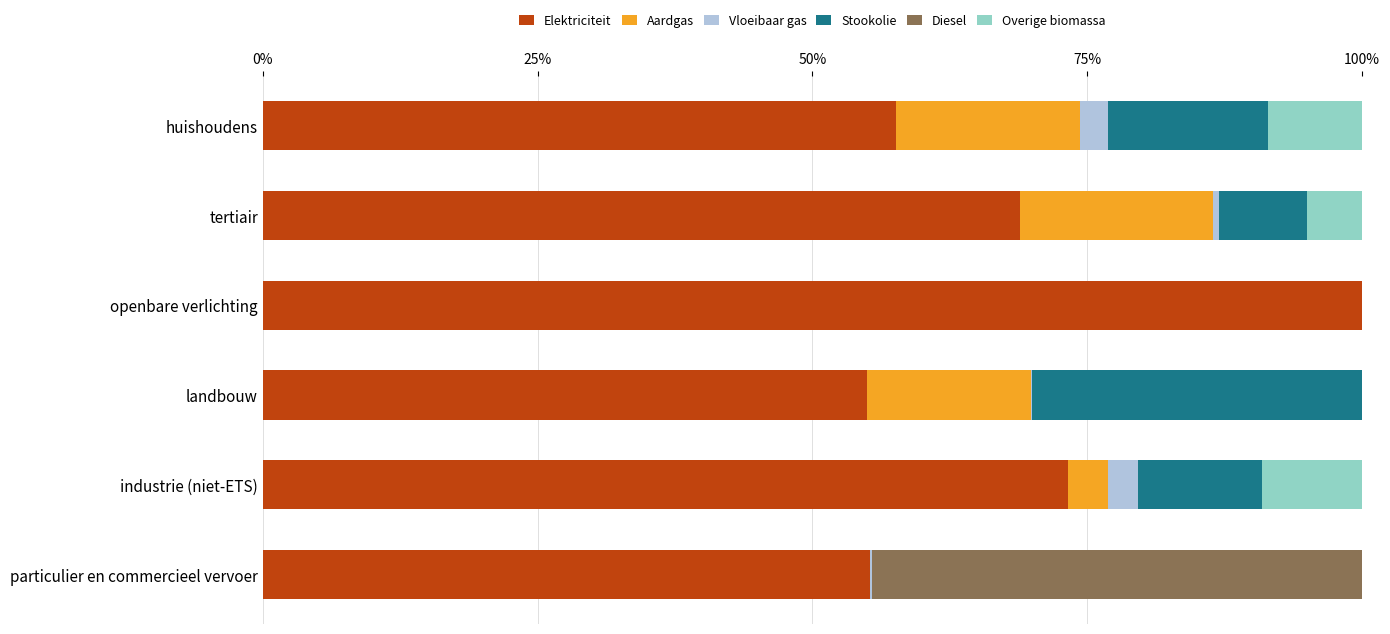

What is the maximum value for Elektriciteit?

100.0